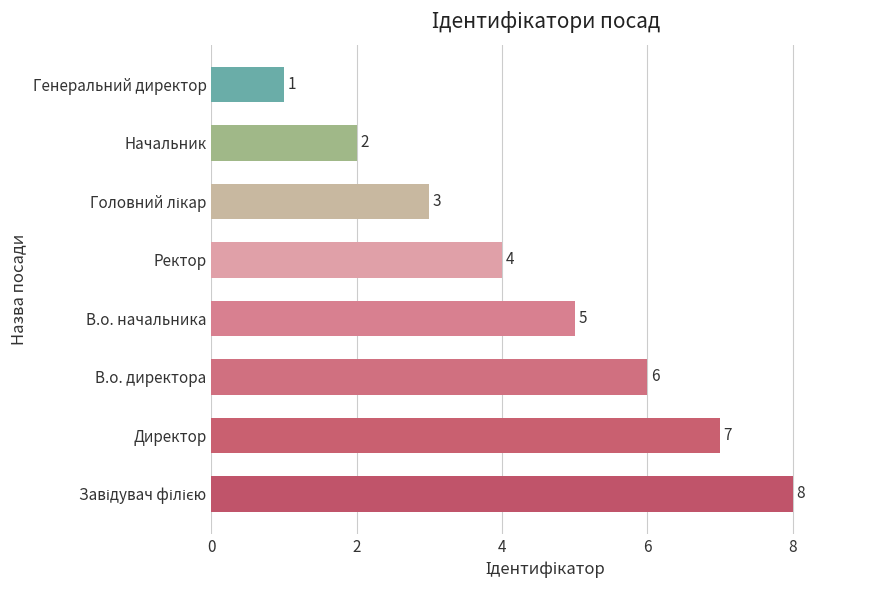

What is the greatest value displayed?

8